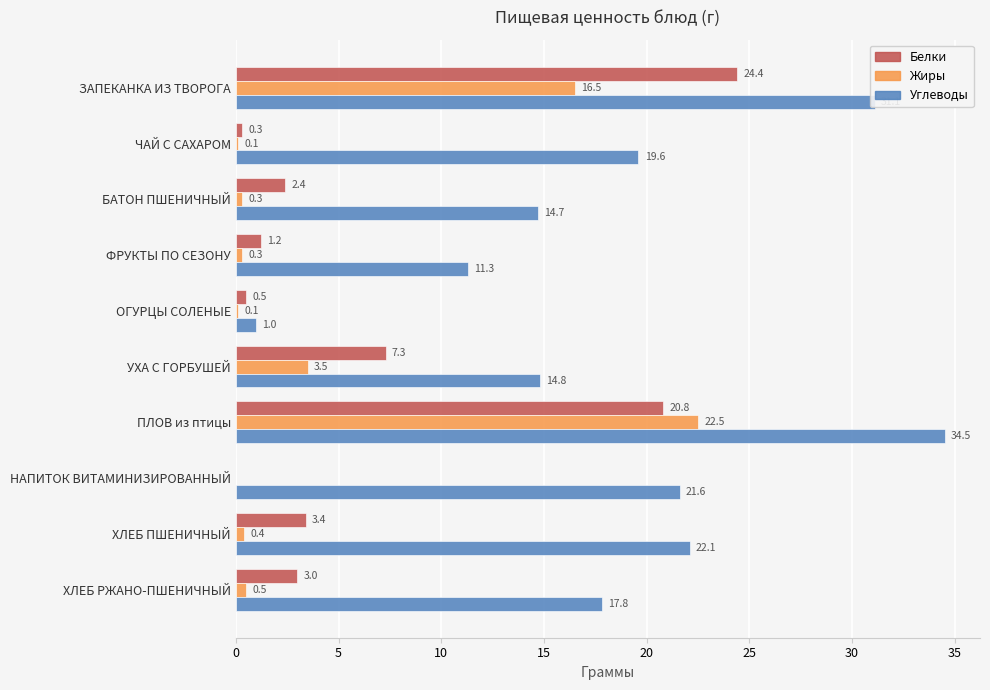

What value does the Жиры series have at ЗАПЕКАНКА ИЗ ТВОРОГА?

16.5